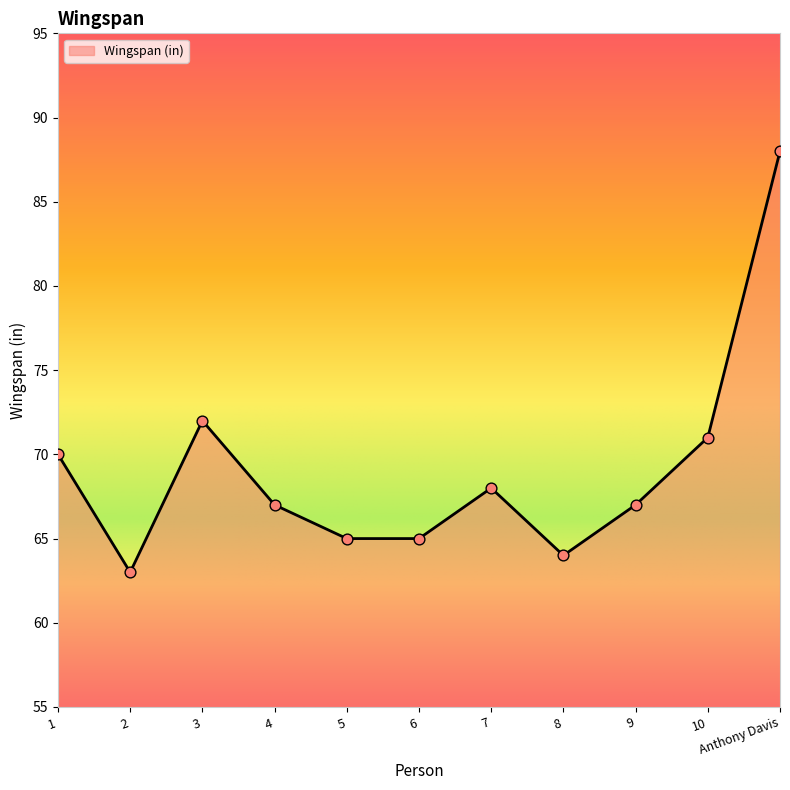

What is the ratio of the value at 9 to the value at 5?

1.0